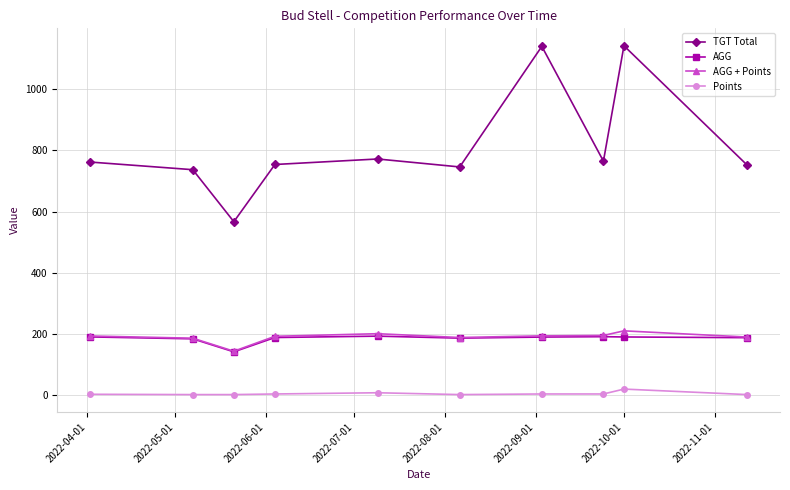

True or false: AGG has more than 0 interior local peaks.

True